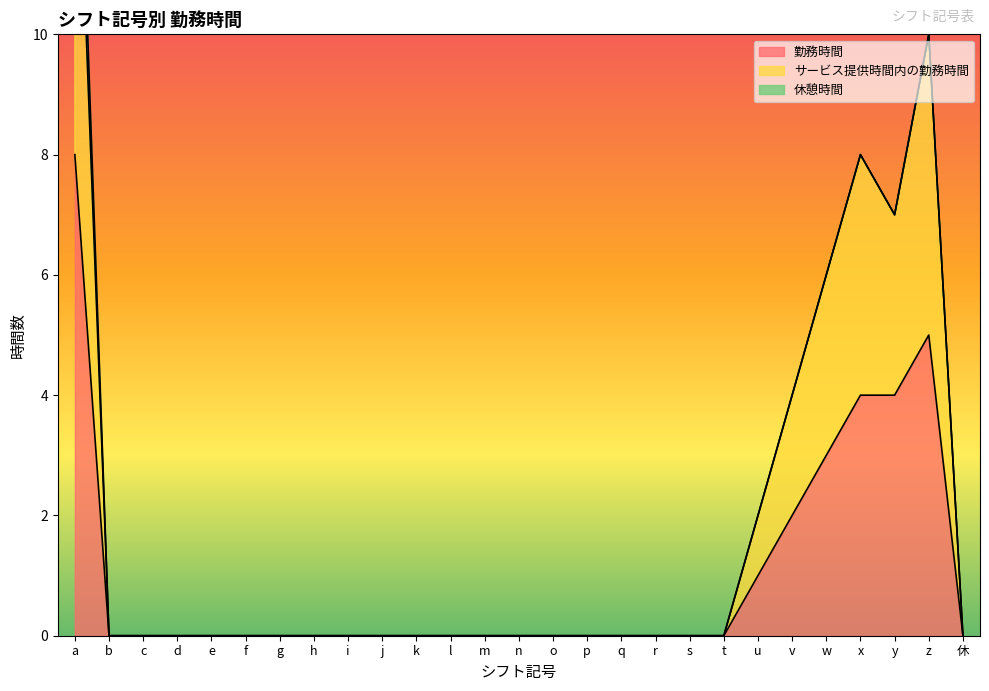

True or false: 勤務時間 has more than 2 interior local peaks.

False